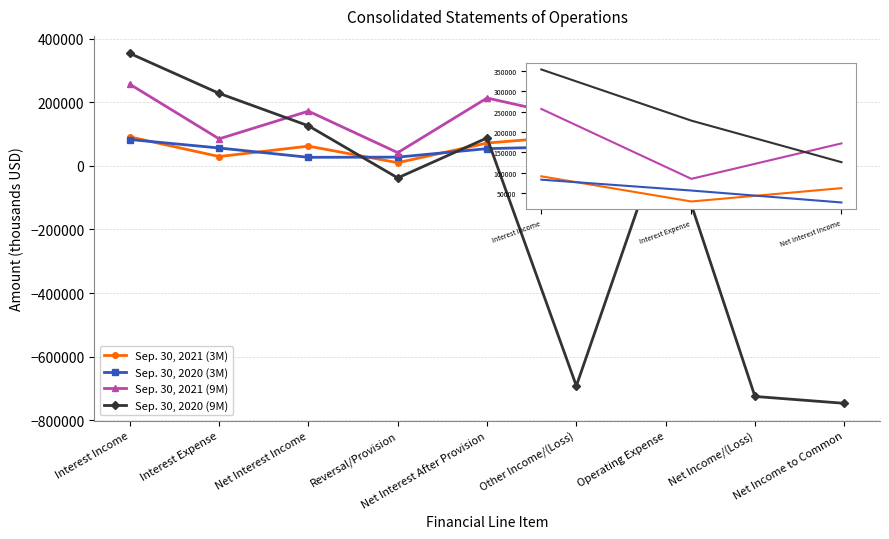

What is the maximum value for Sep. 30, 2021 (3M)?

132511